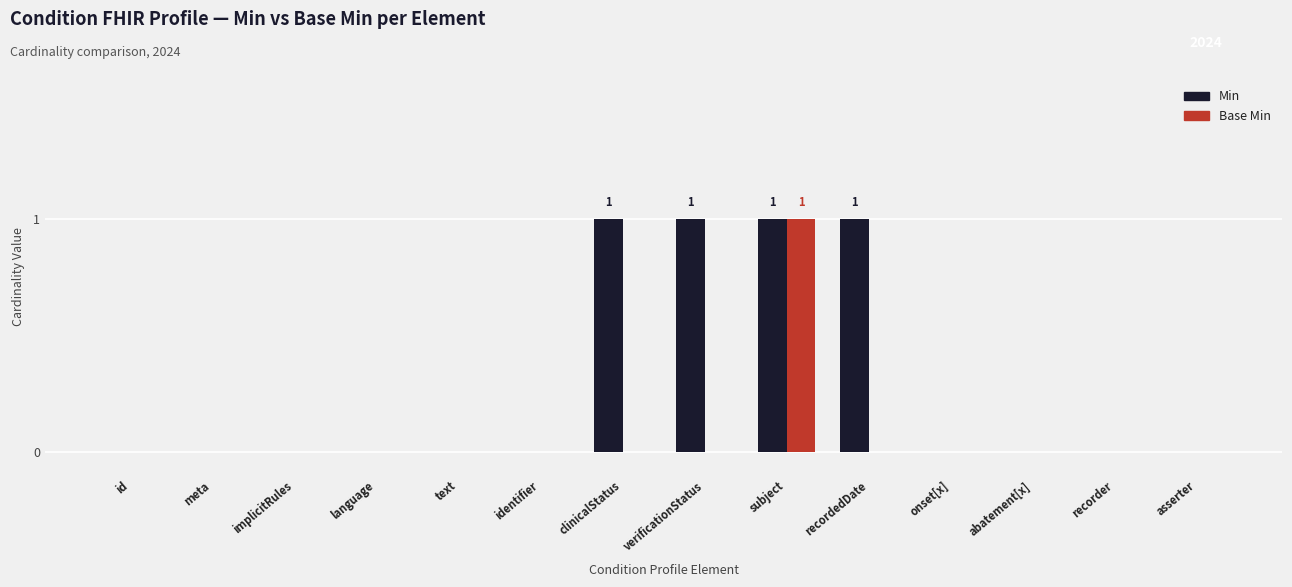

What are all the series names shown in the legend?

Min, Base Min